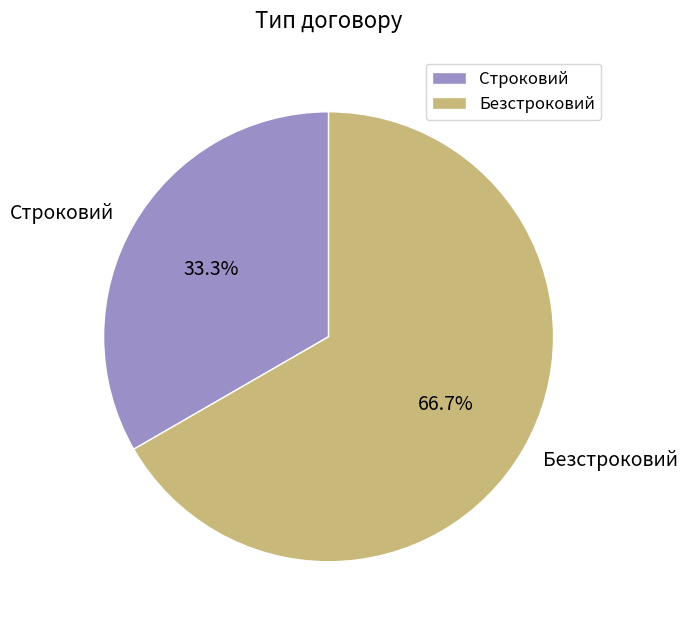

To the nearest percent, what is the average slice percentage?

50%